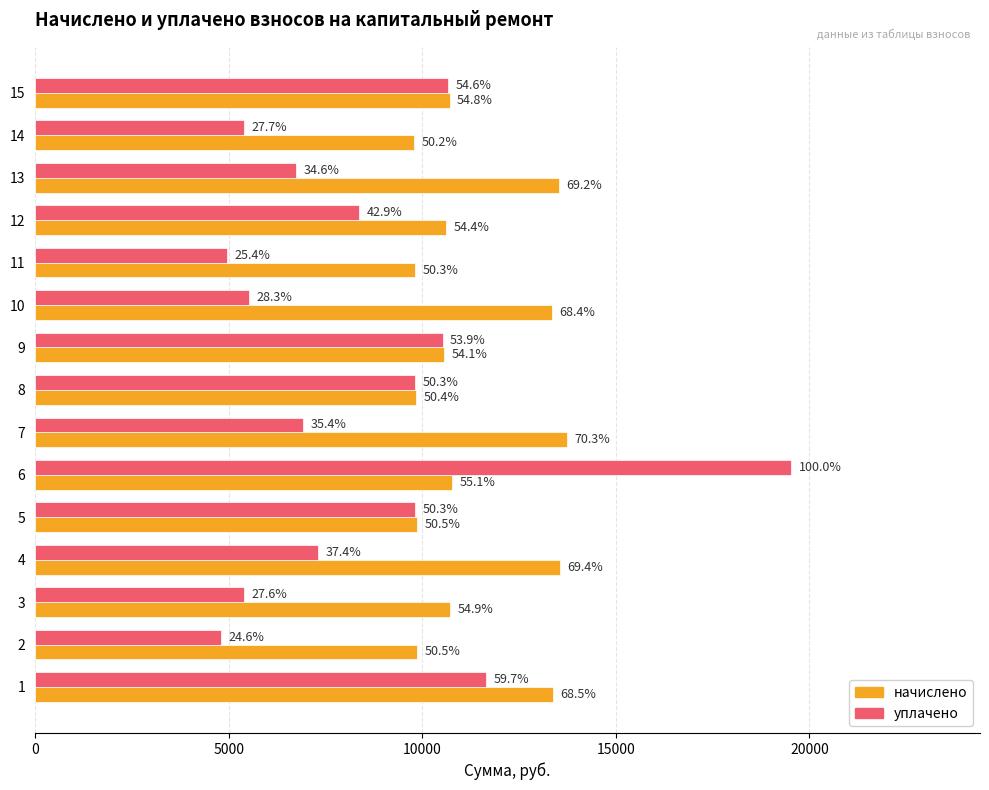

What are all the series names shown in the legend?

начислено, уплачено